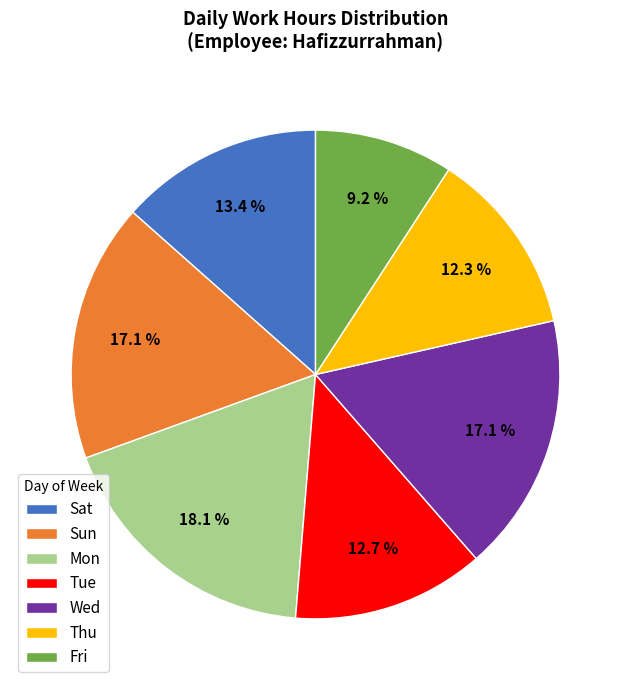

Which category has the biggest portion of the pie?

Mon